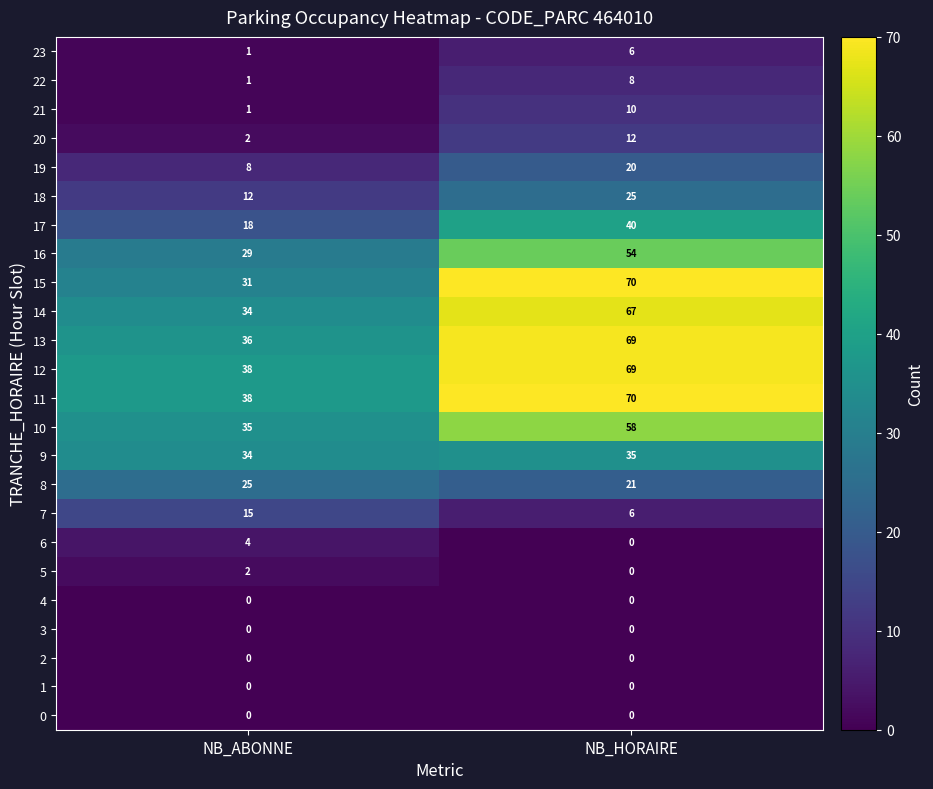

At which category does the chart reach its peak across all series?

NB_HORAIRE